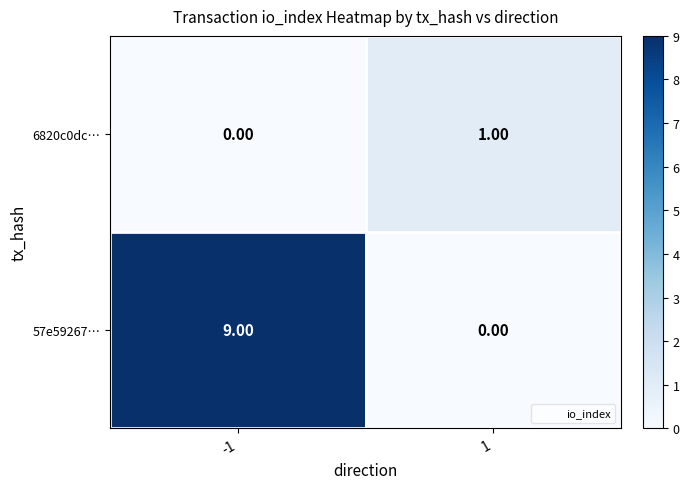

Which series has the largest total across all categories?

57e59267…